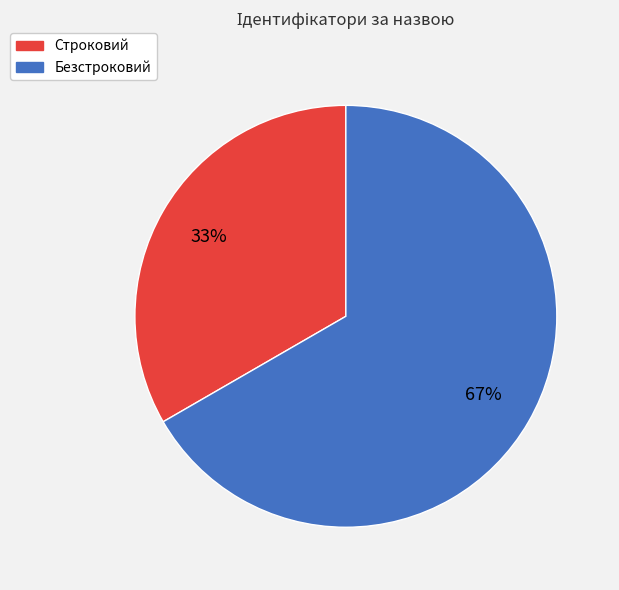

Approximately how many times larger is the value at Строковий compared to Безстроковий?

0.5